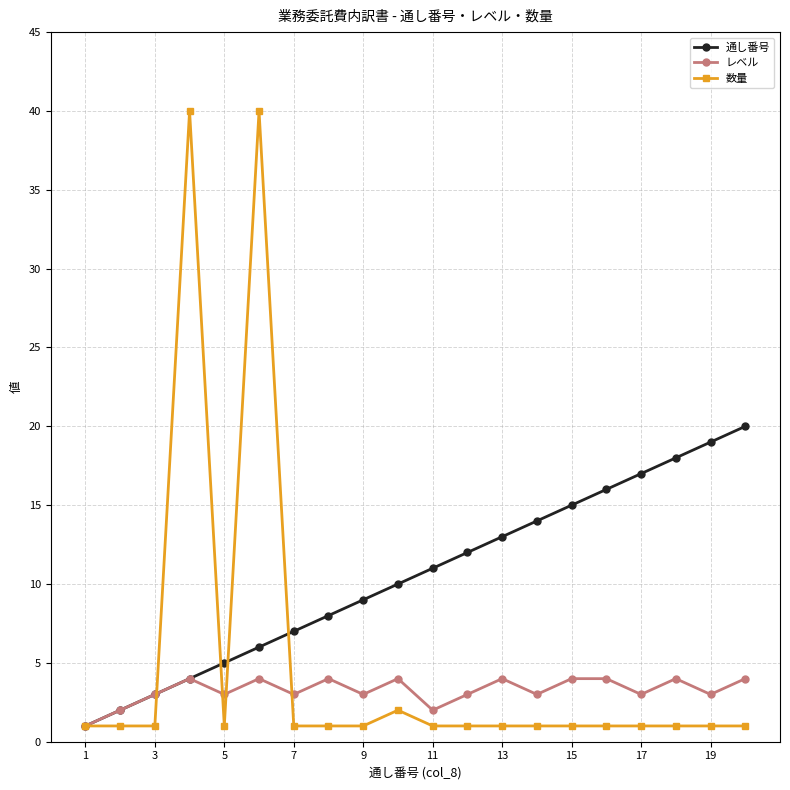

Which series has the widest spread of values?

数量